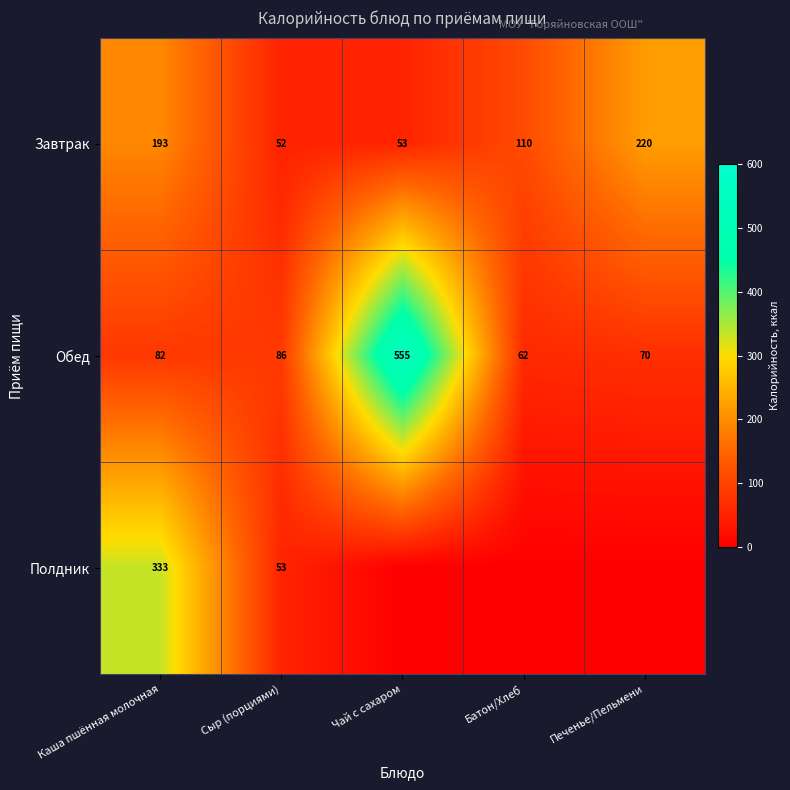

What is the greatest value displayed?

555.1